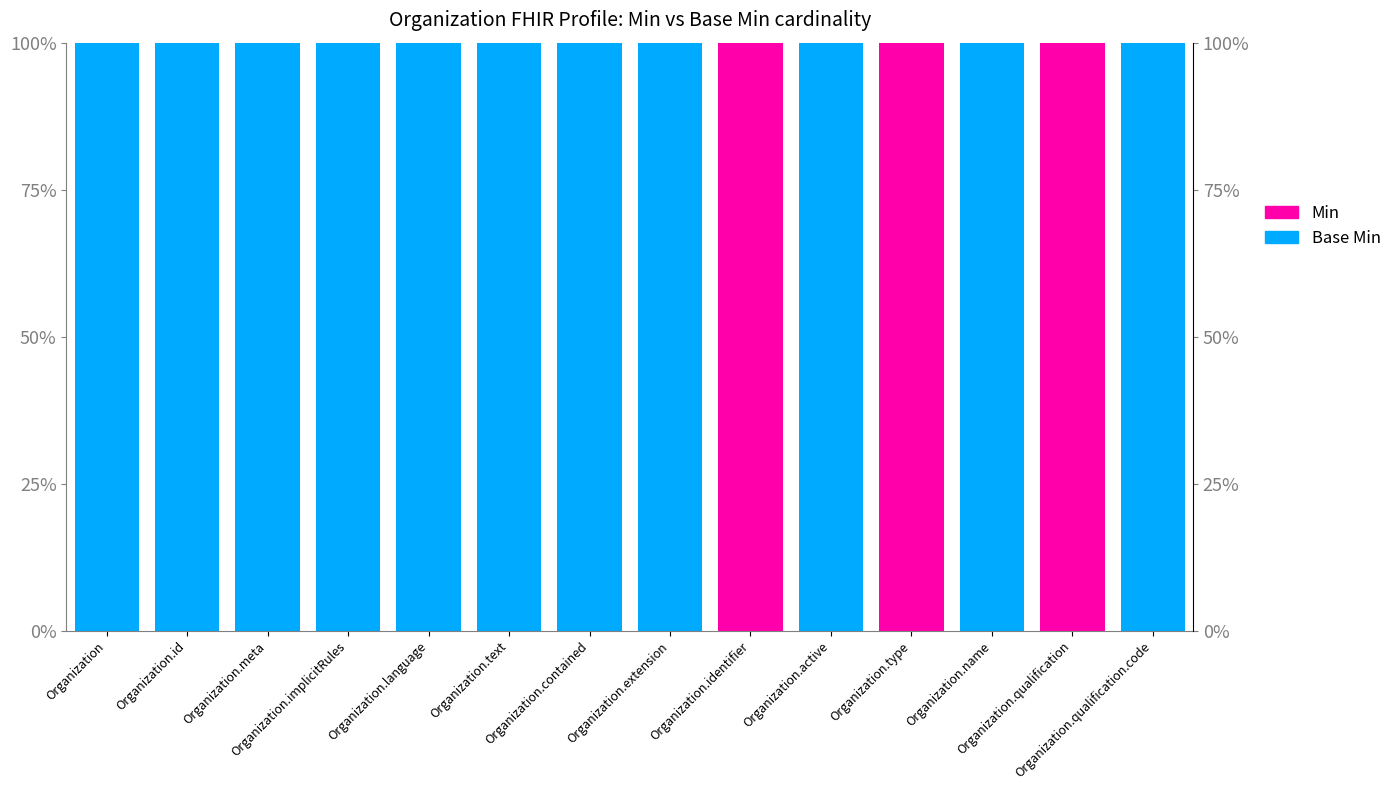

Reading left to right, extract all data points from this chart.

Base Min: 0	0	0	0	0	0	0	0	0	0	0	0	0	1
Min: 0	0	0	0	0	0	0	0	1	0	1	0	1	0